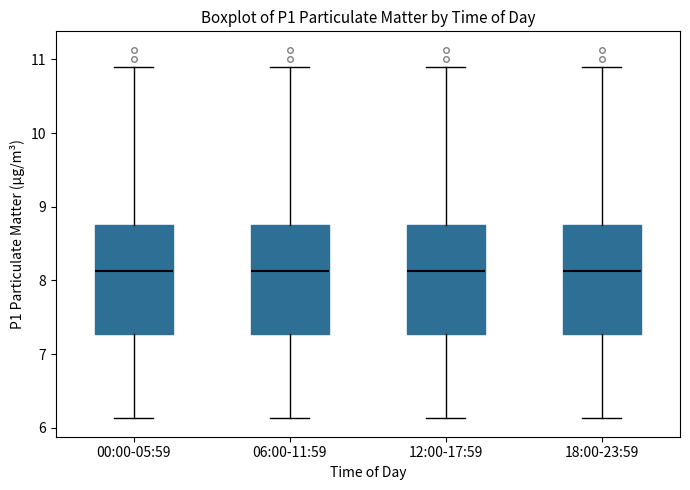

Reading left to right, transcribe this box plot: for each box, give where its median line is, the range the box spans, and where its two whiskers end, as read against the y-axis. The values are not printed on the chart, so give them approximately, as read against the axis.

00:00-05:59: median 8.1, box 7.3 to 8.8, whiskers 6.1 to 10.9
06:00-11:59: median 8.1, box 7.3 to 8.8, whiskers 6.1 to 10.9
12:00-17:59: median 8.1, box 7.3 to 8.8, whiskers 6.1 to 10.9
18:00-23:59: median 8.1, box 7.3 to 8.8, whiskers 6.1 to 10.9